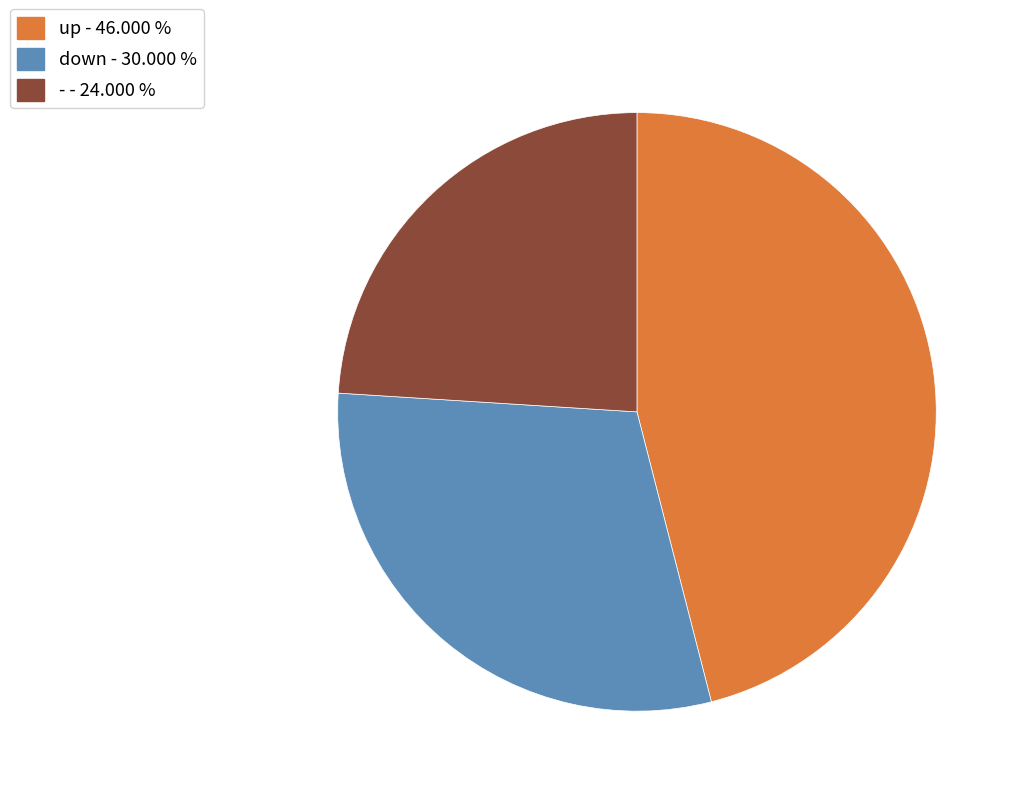

How many slices are in this pie chart?

3